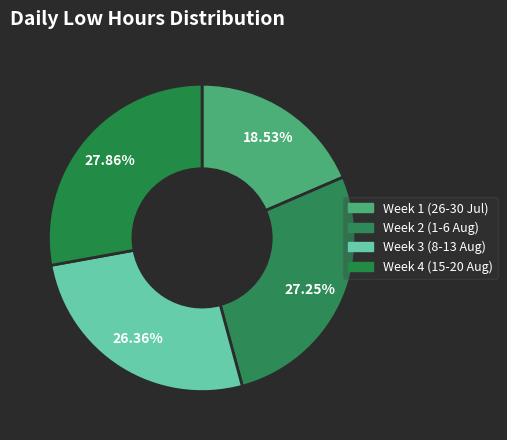

Count the number of slices in the pie.

4